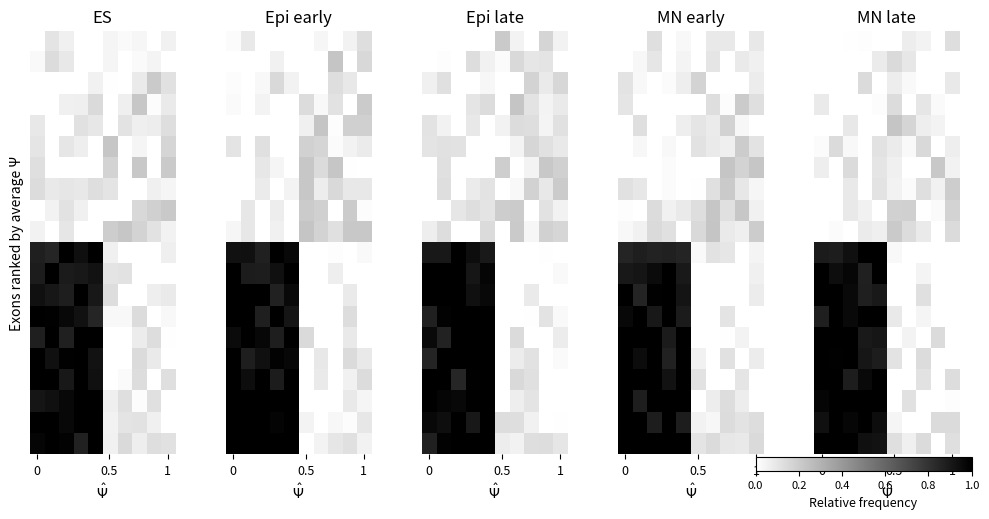

At how many categories does at least one series exceed 0?

10